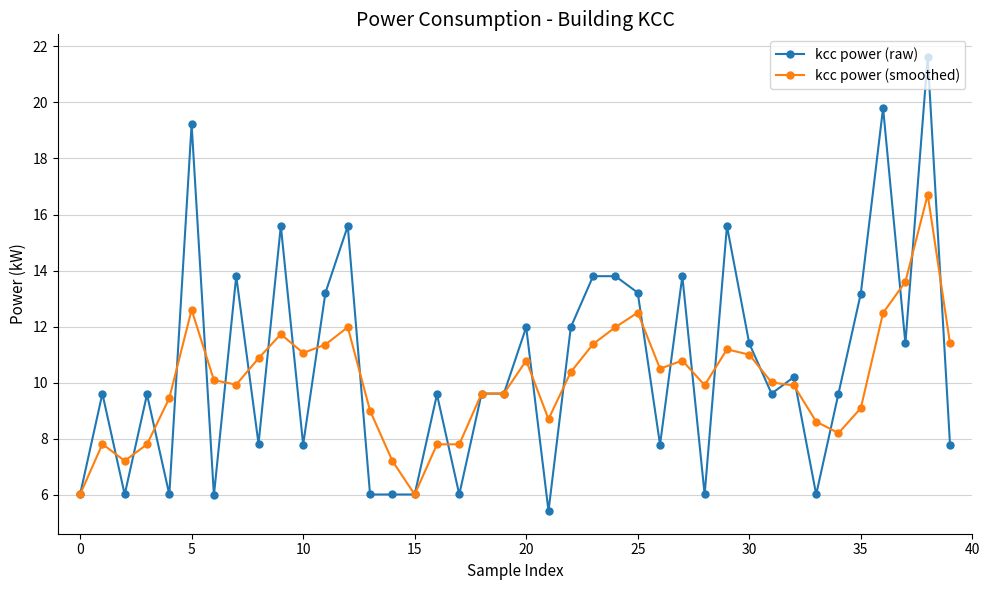

Which series has the largest range (max minus min)?

kcc power (raw)